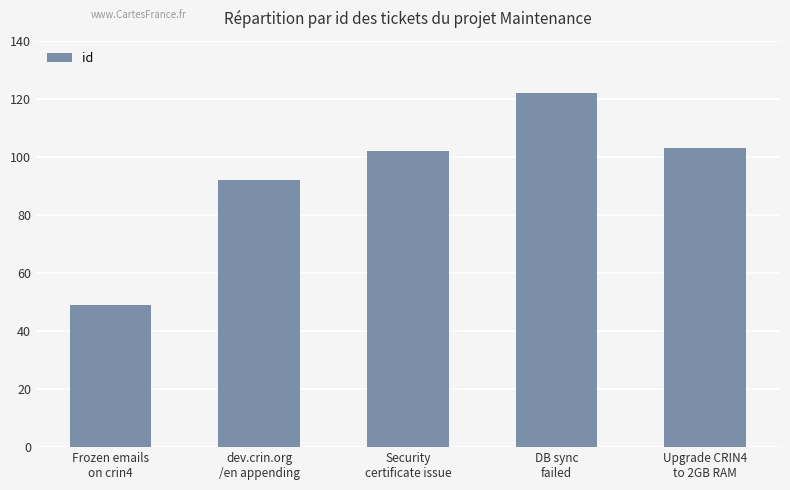

Reading left to right, list all the values displayed in this chart.

49	92	102	122	103